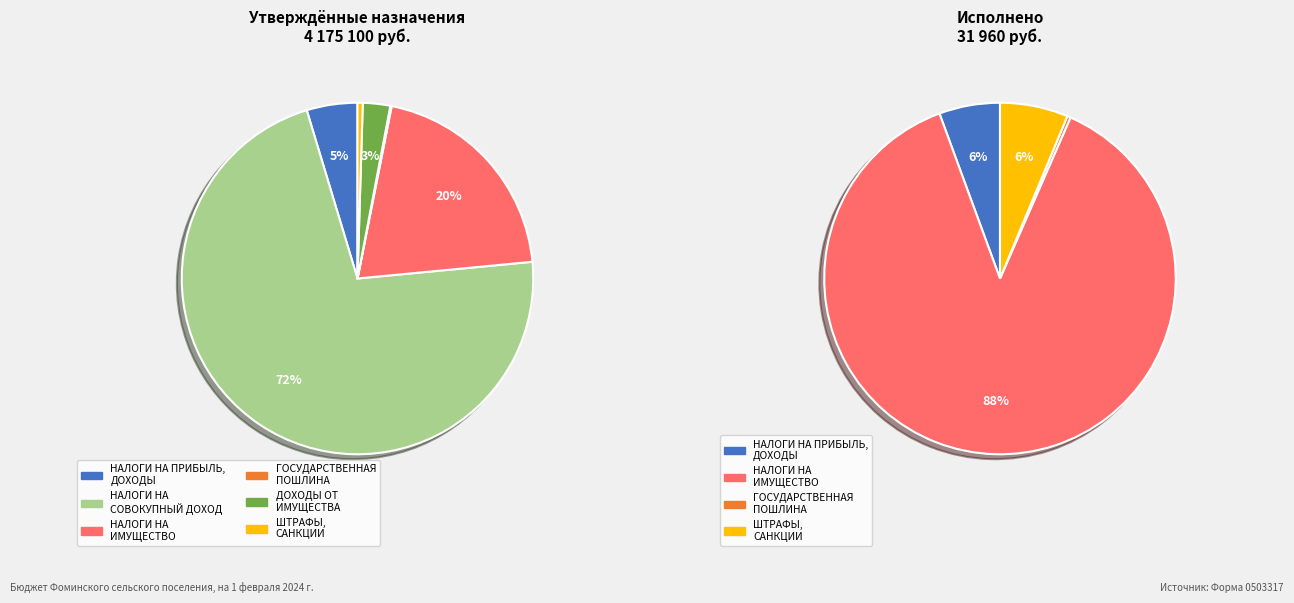

What percentage is the НАЛОГИ НА
СОВОКУПНЫЙ ДОХОД slice, to the nearest percent?

72%